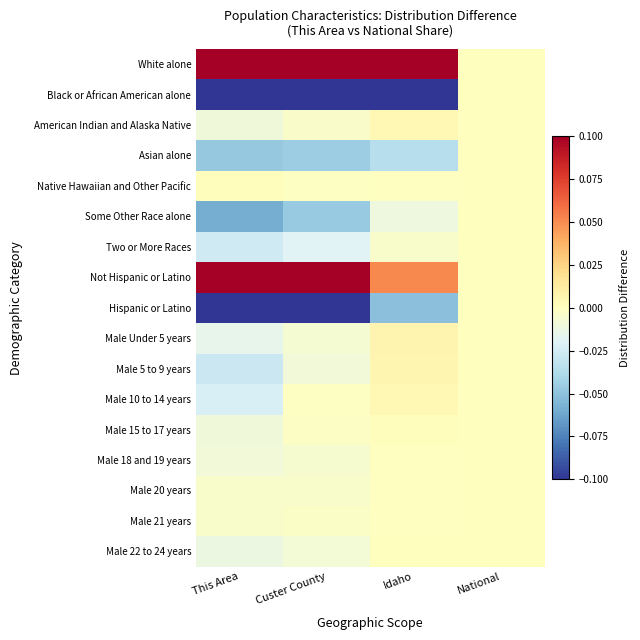

How many data points does each series have?

4